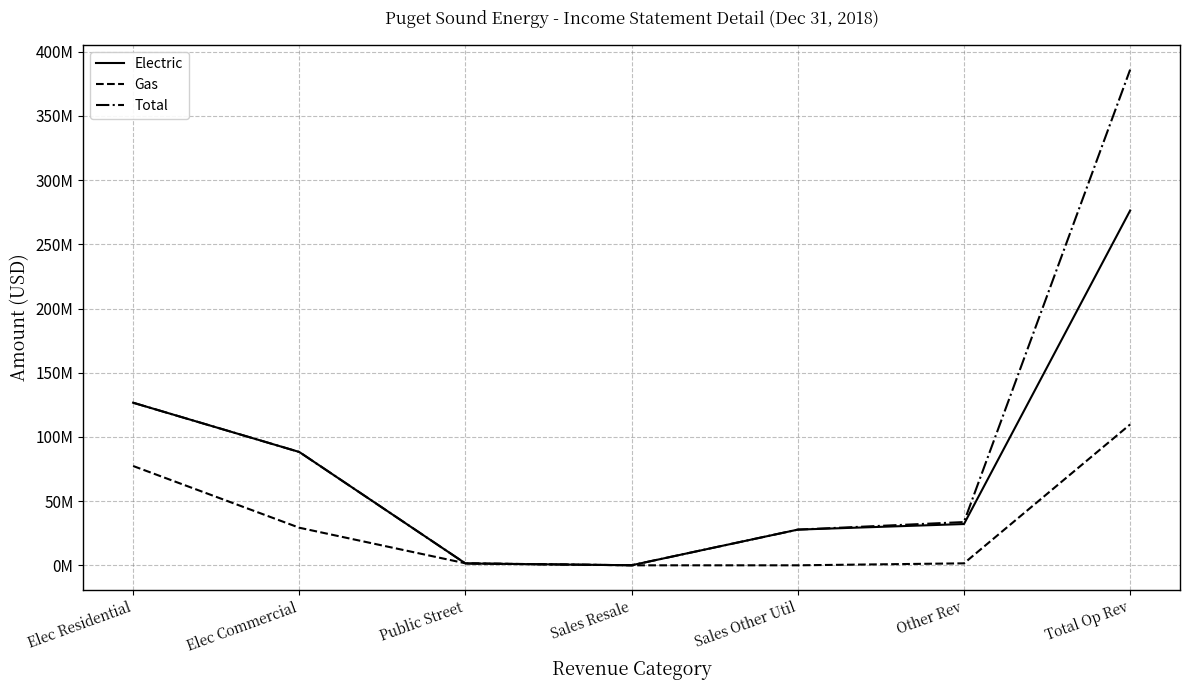

What is the difference between the second highest and minimum values in the Electric series?

126603797.6